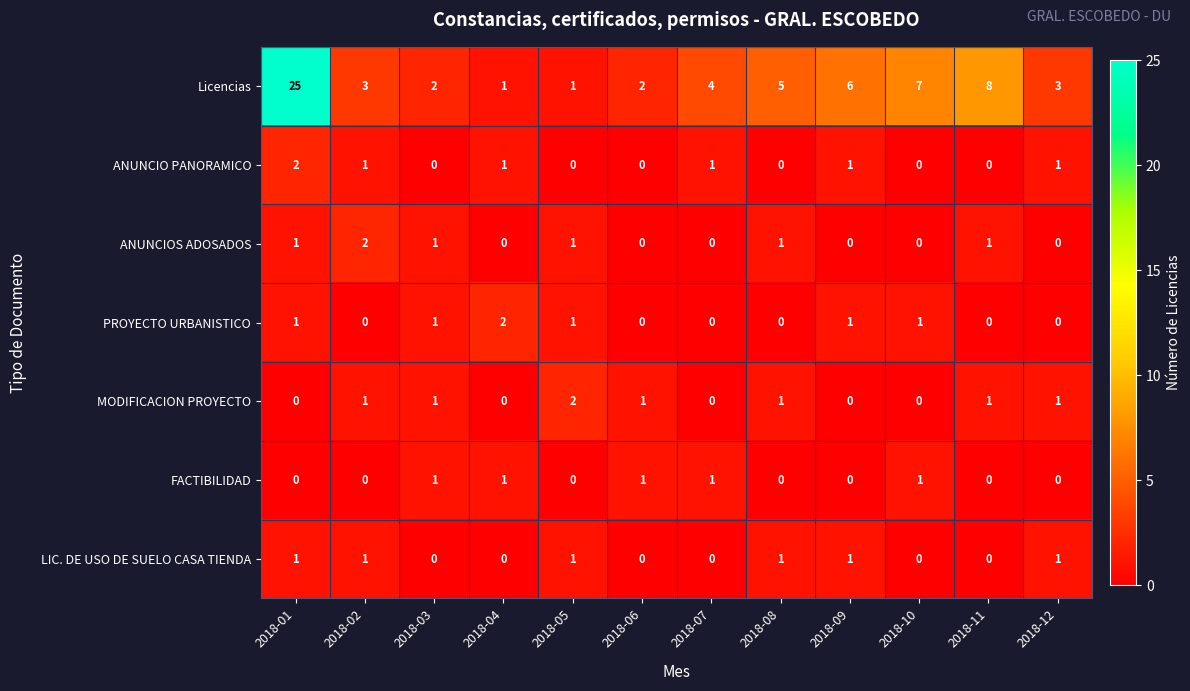

Count the LIC. DE USO DE SUELO CASA TIENDA values in the range 0 to 1.

12